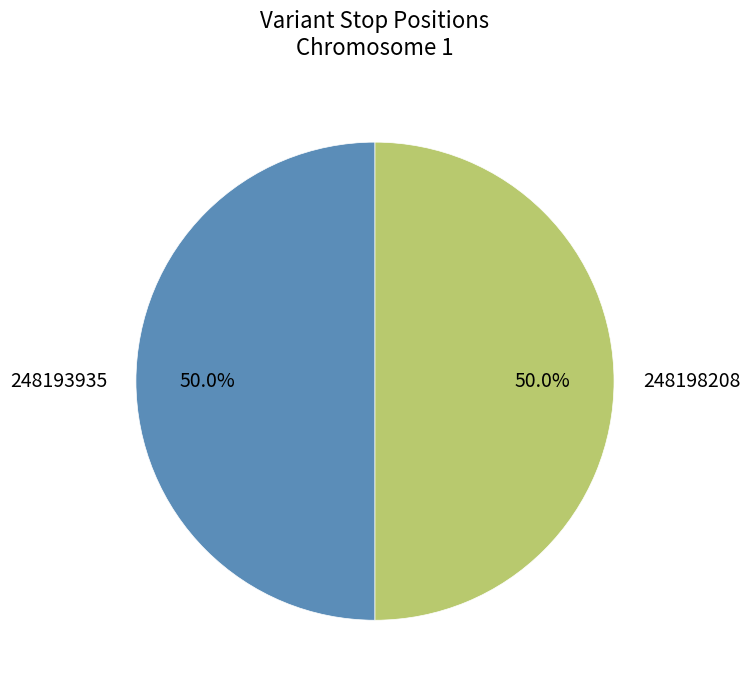

To the nearest percent, what is the combined percentage of 248198208 and 248193935?

100%